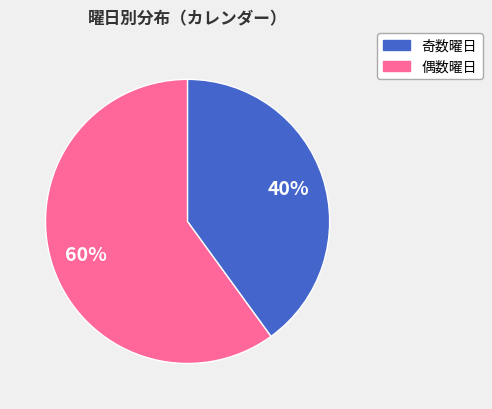

To the nearest percent, what is the average slice percentage?

50%